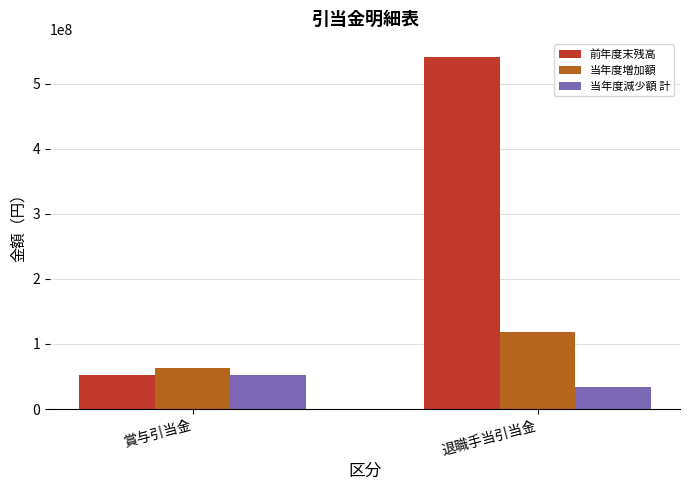

Is the value of 当年度減少額 計 at 退職手当引当金 greater than the value of 当年度増加額 at 賞与引当金?

No